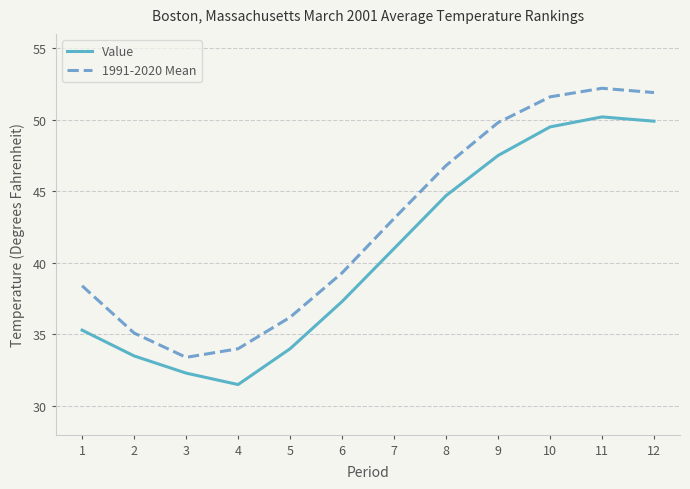

Which series changed the most between 8 and 9?

1991-2020 Mean